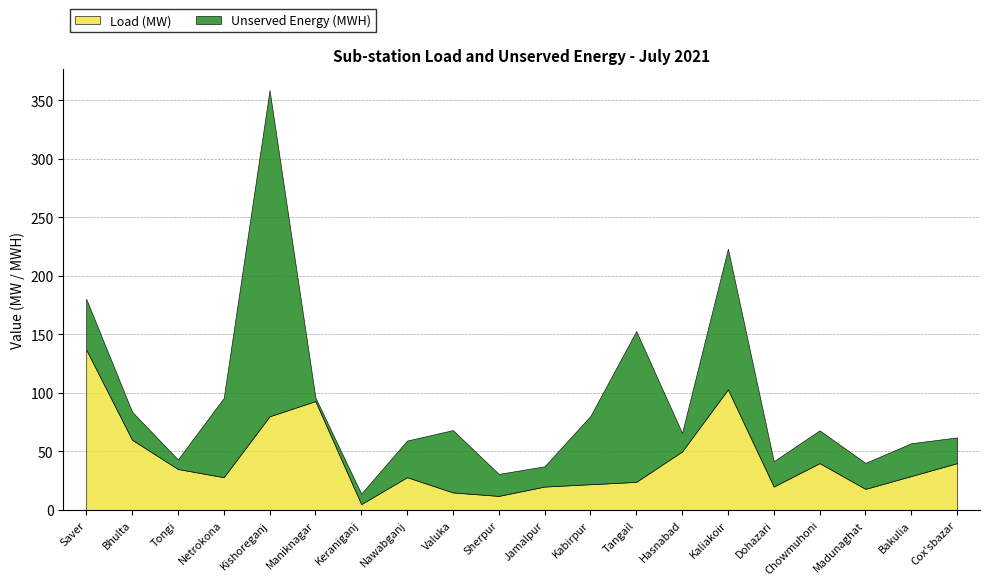

What is the lowest value of the Load (MW) series?

5.0